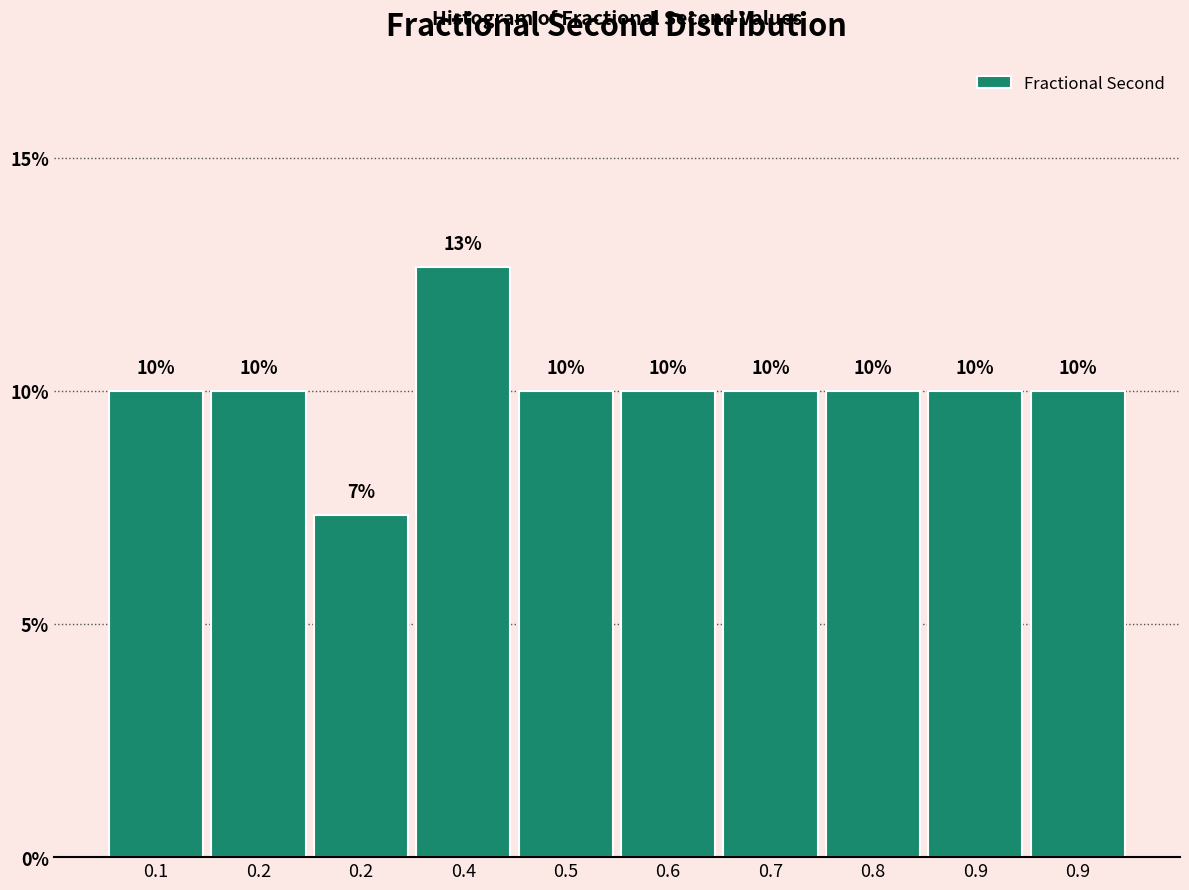

Are the bars horizontal?

No